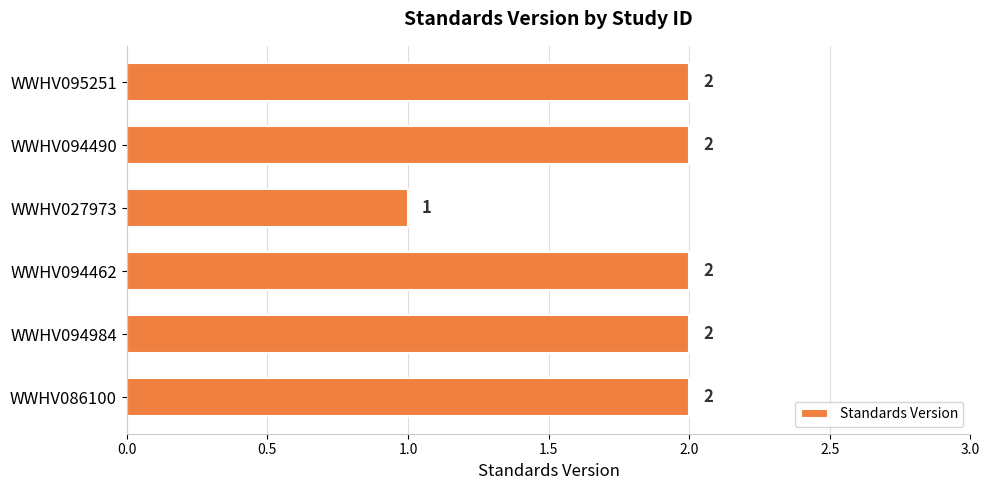

The chart shows a value of 1 at WWHV094490. True or false?

False